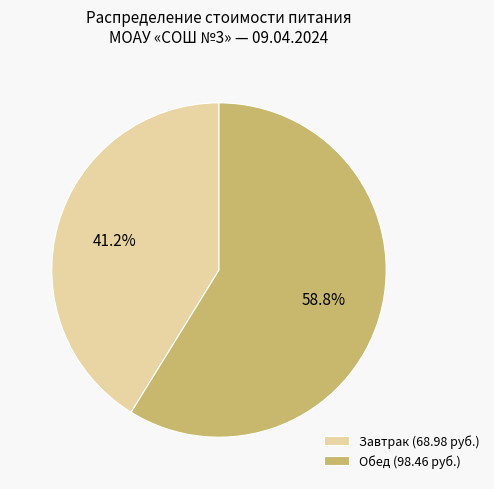

Which category accounts for the majority?

Обед